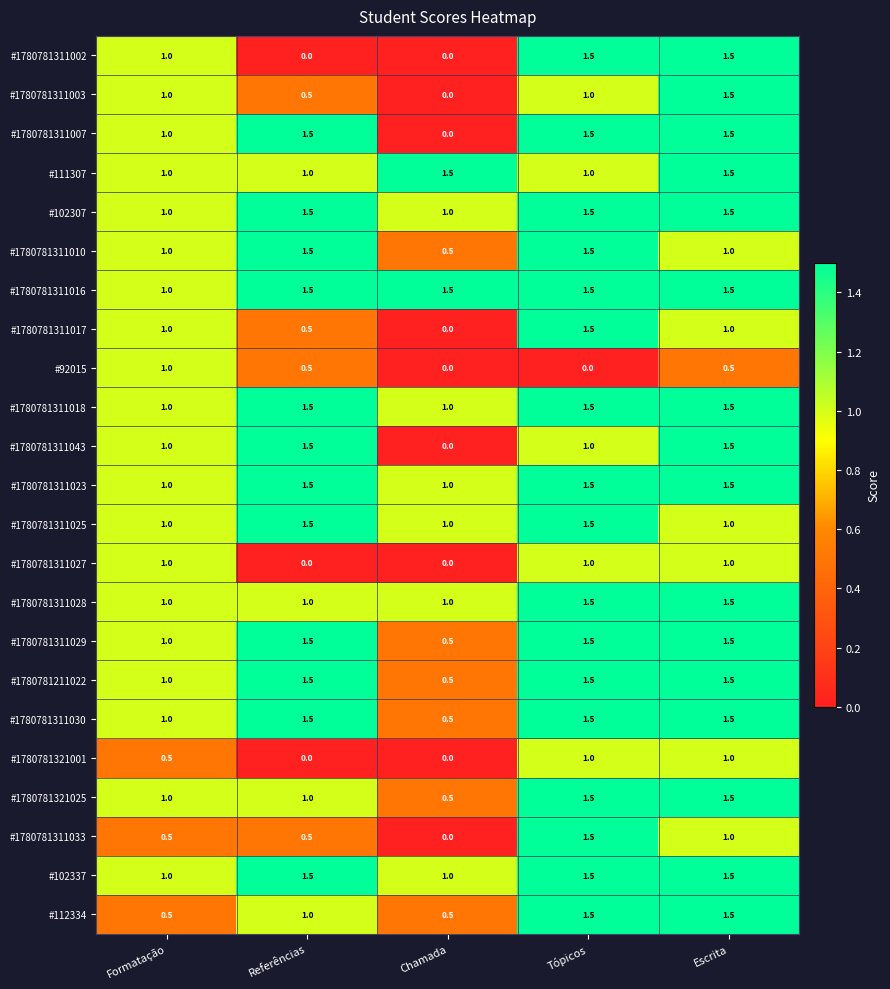

How many #1780781311043 values are between 1 and 2?

4